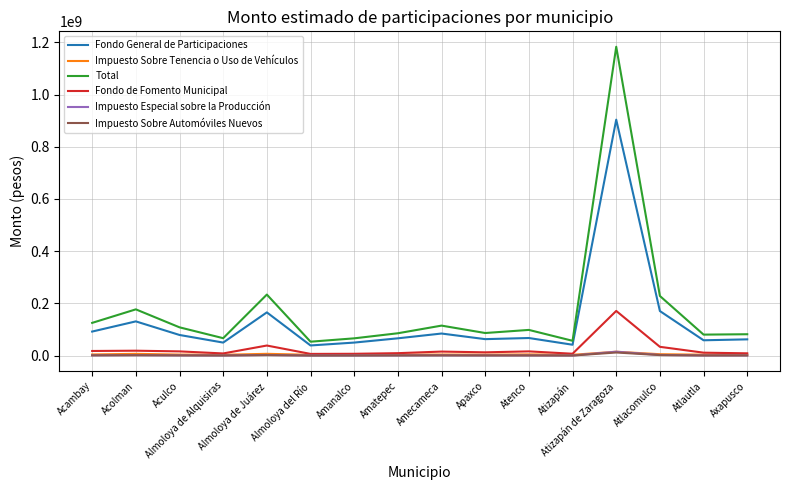

What are all the series names shown in the legend?

Fondo General de Participaciones, Impuesto Sobre Tenencia o Uso de Vehículos, Total, Fondo de Fomento Municipal, Impuesto Especial sobre la Producción, Impuesto Sobre Automóviles Nuevos